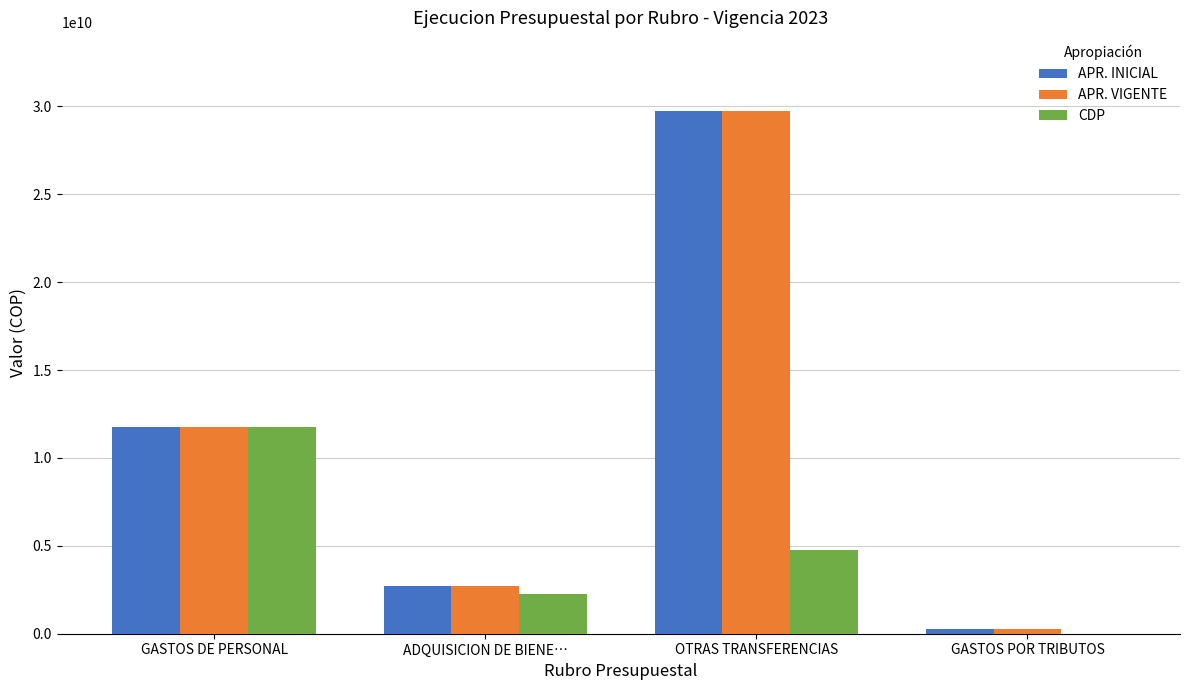

At which category is the sum across all series the highest?

OTRAS TRANSFERENCIAS